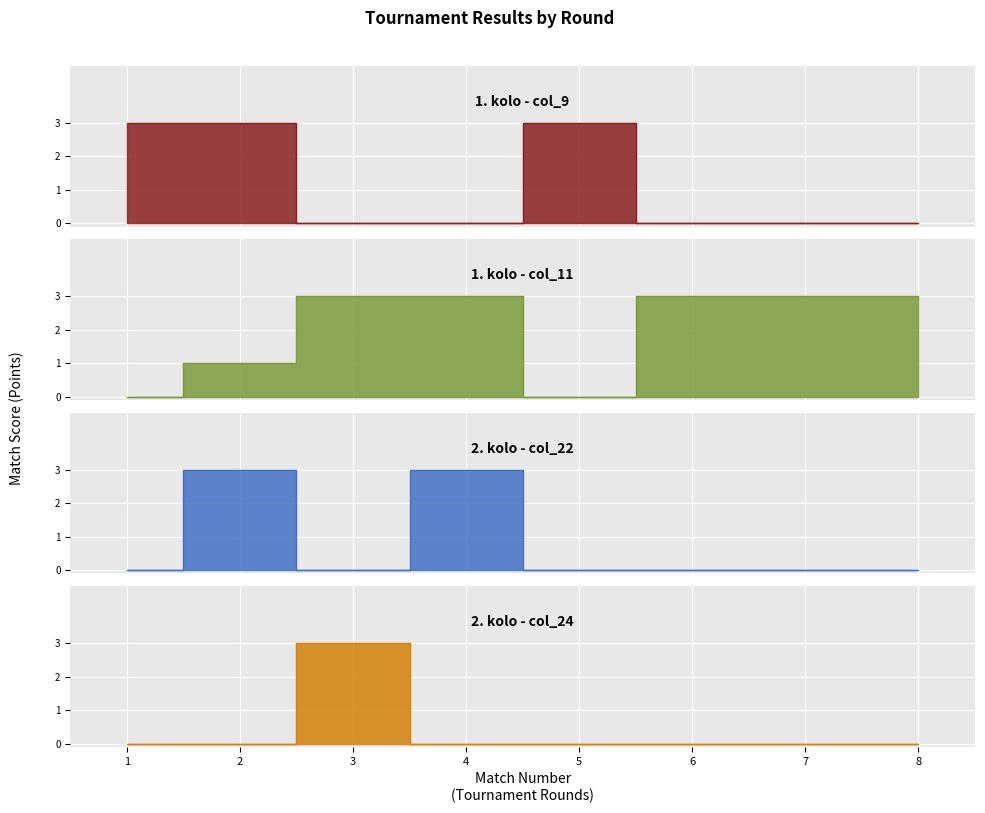

Between 1 and 6, which series saw the biggest shift?

col_9 (1. kolo)